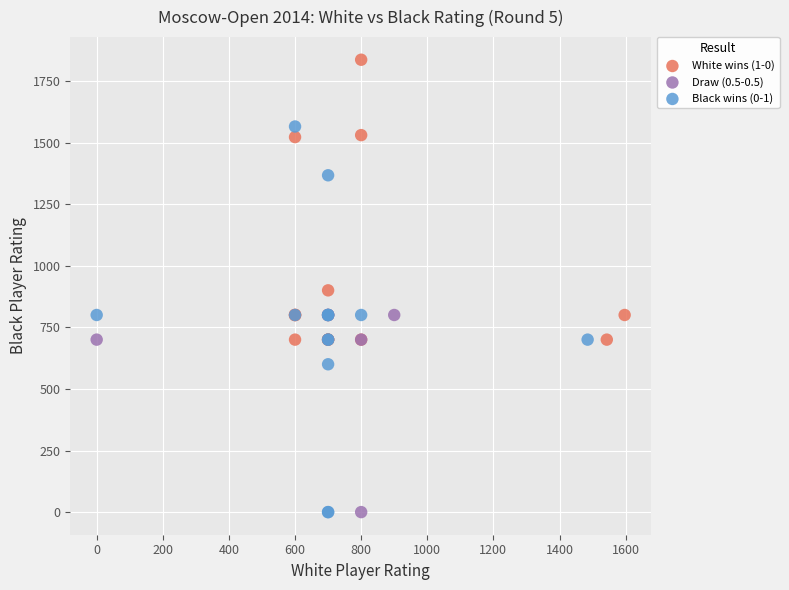

Which series has the largest Y range (max minus min)?

Black wins (0-1)